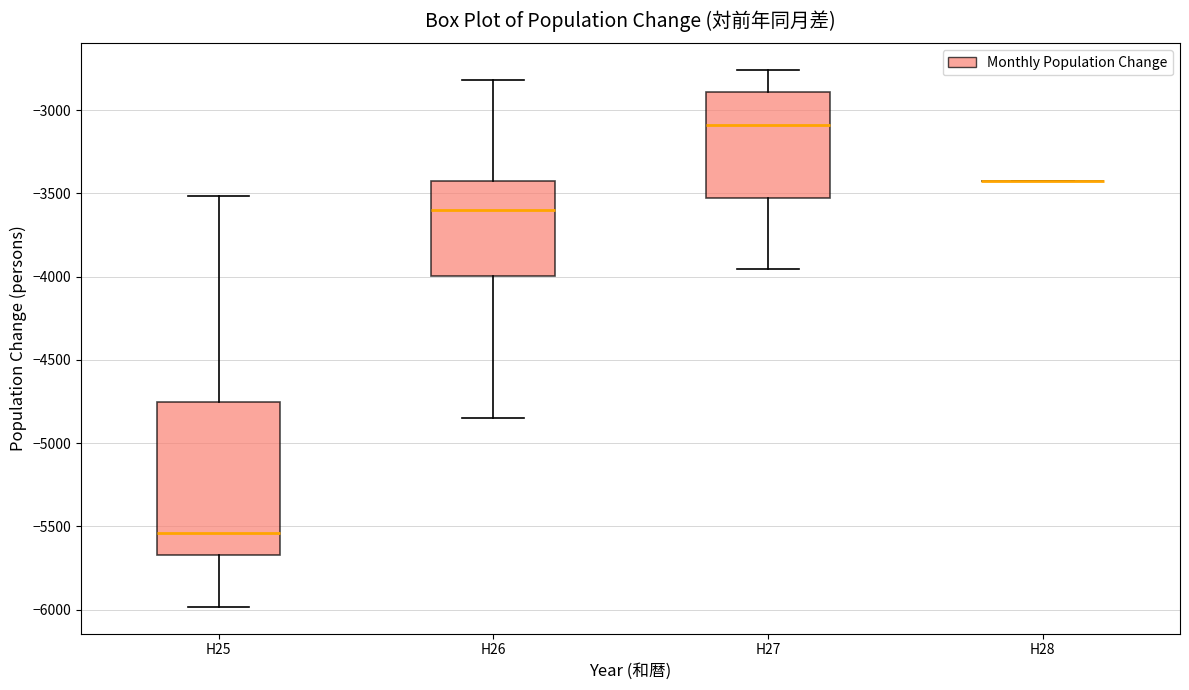

Reading left to right, transcribe this box plot: for each box, give where its median line is, the range the box spans, and where its two whiskers end, as read against the y-axis. The values are not printed on the chart, so give them approximately, as read against the axis.

H25: median -5550, box -5650 to -4750, whiskers -6000 to -3500
H26: median -3600, box -4000 to -3400, whiskers -4850 to -2800
H27: median -3100, box -3550 to -2900, whiskers -3950 to -2750
H28: box collapsed to a line at -3450, whiskers -3450 to -3450